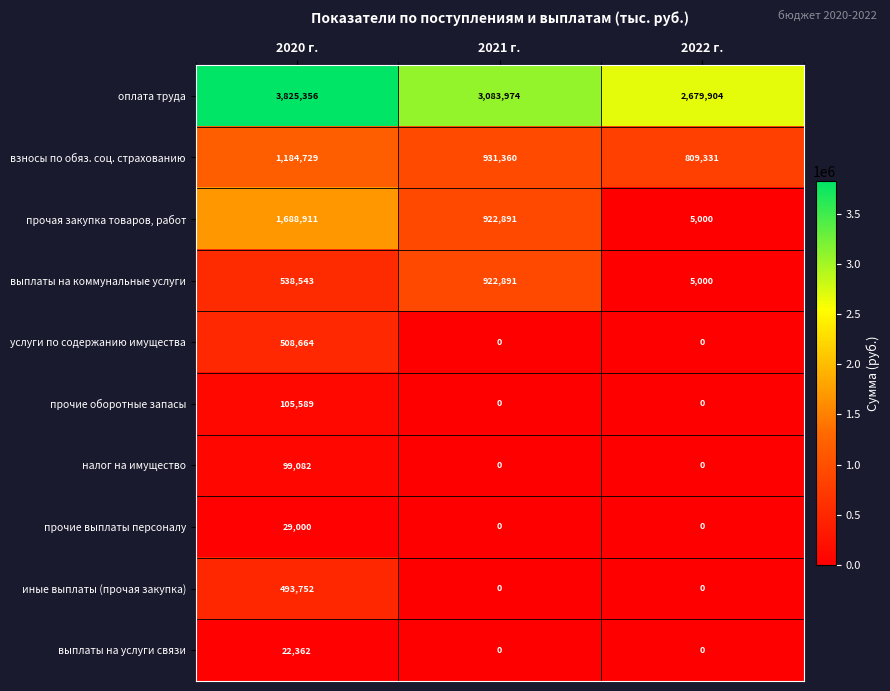

What is the difference between the услуги по содержанию имущества values at 2020 г. and 2022 г.?

508664